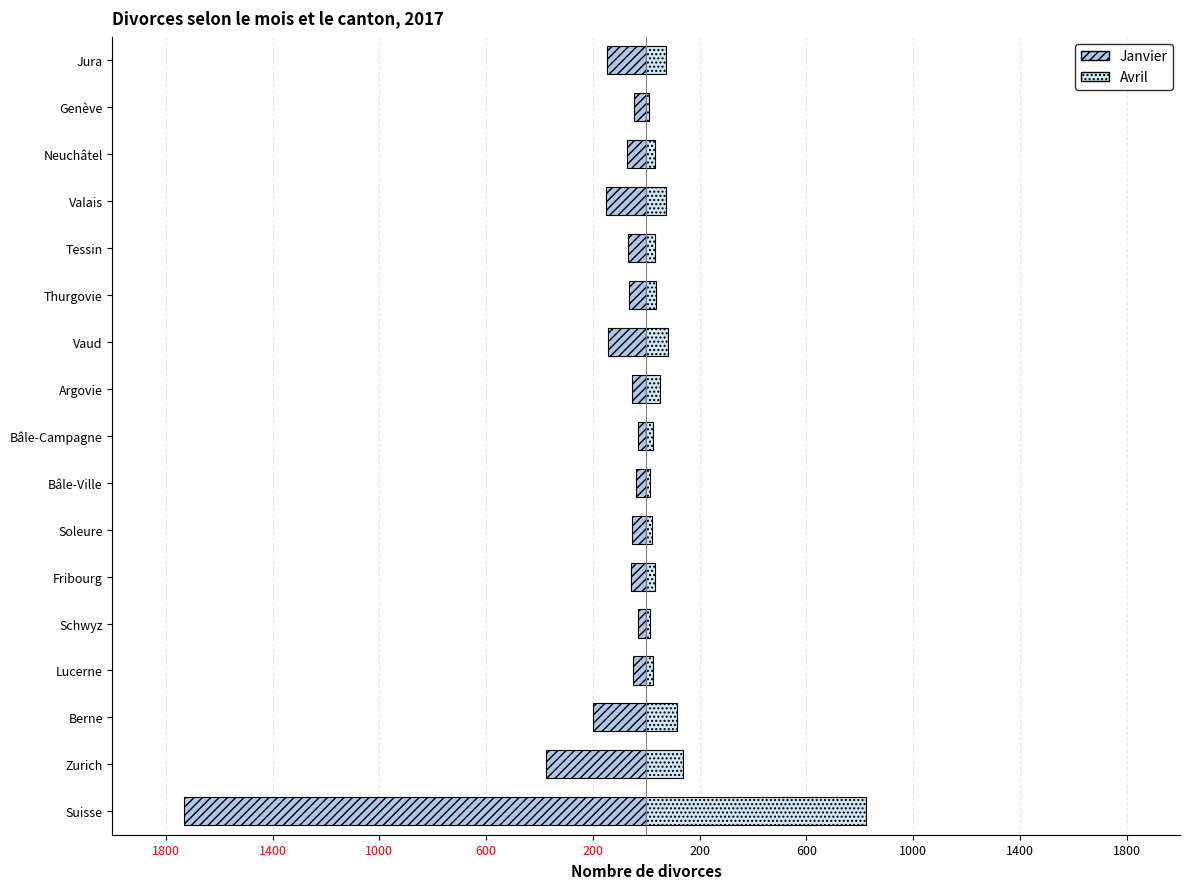

What is the difference between the second highest and second lowest values in the Avril series?

126